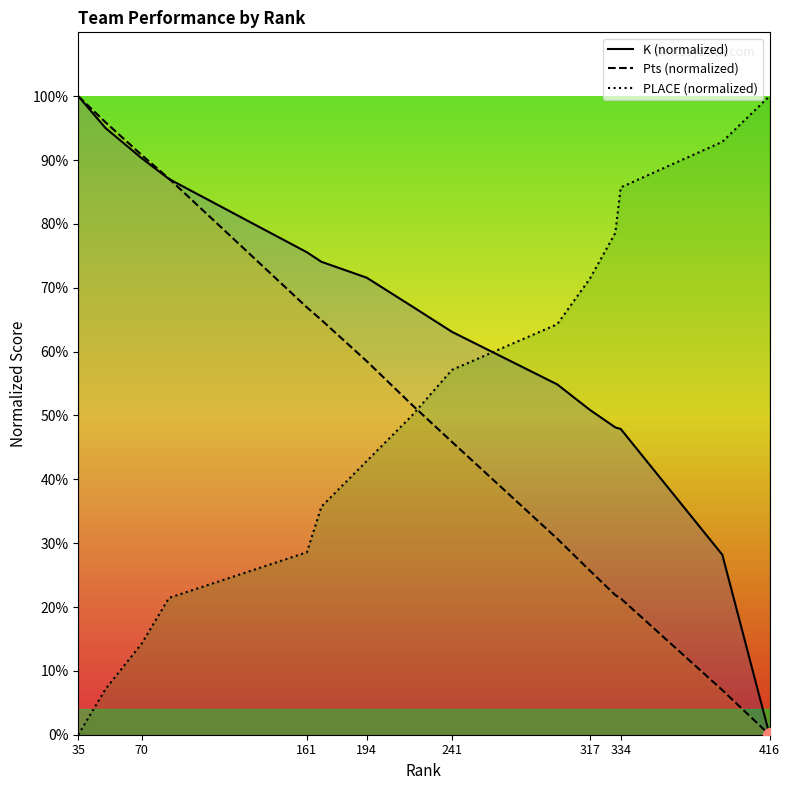

True or false: K (normalized) and PLACE (normalized) cross at least once.

True